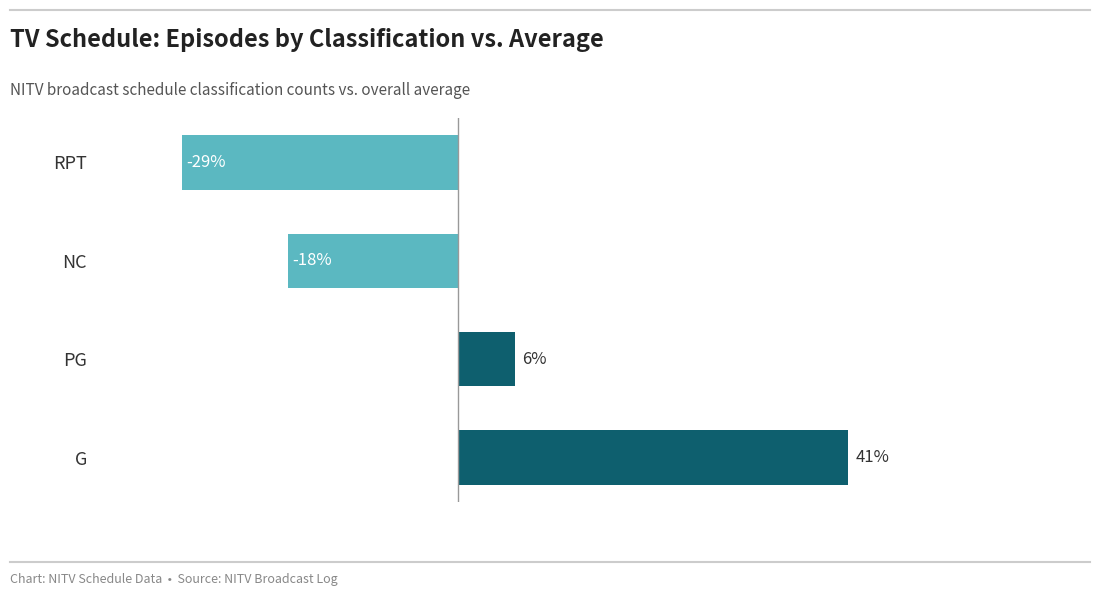

Does the chart contain any negative values?

Yes